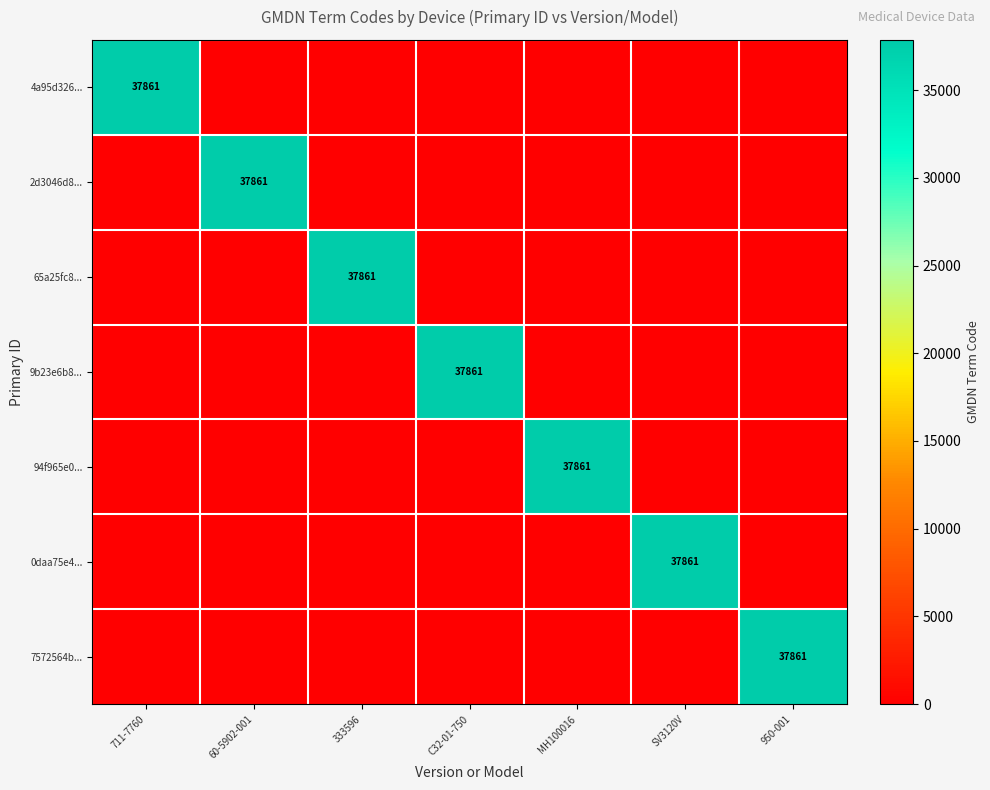

Is it true that 65a25fc8... equals 37861 at 333596?

True